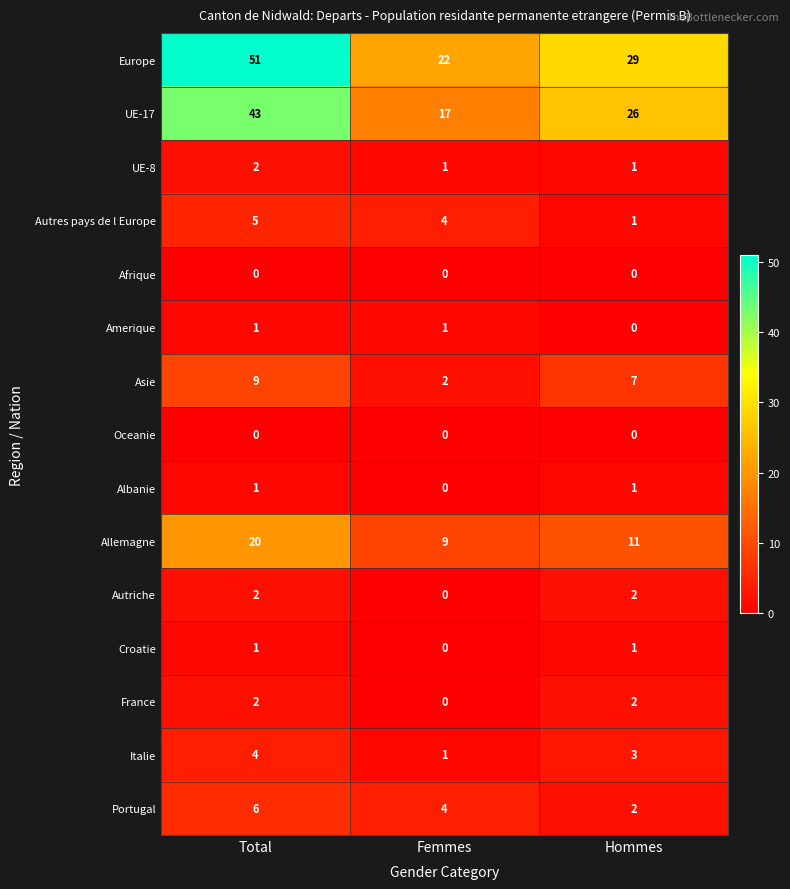

List the labels in order of Europe value, smallest first.

Femmes, Hommes, Total